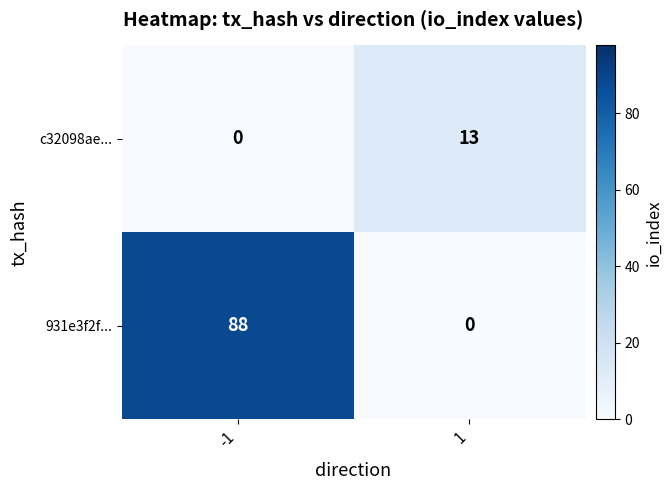

Rank the series by their average value, from highest to lowest.

931e3f2f..., c32098ae...